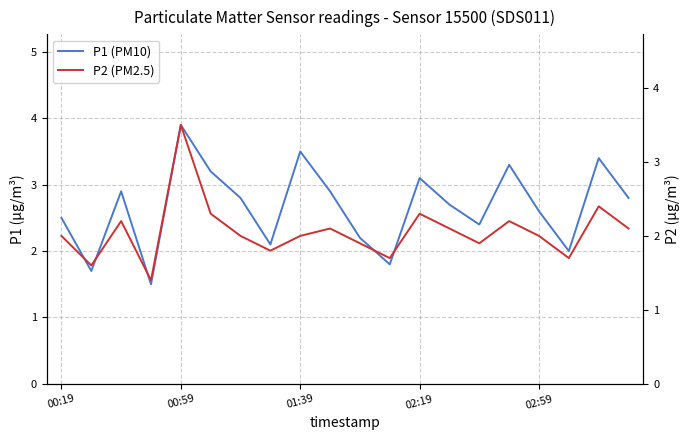

Reading left to right, list all the values displayed in this chart.

P1 (PM10): 2.5	1.7	2.9	1.5	3.9	3.2	2.8	2.1	3.5	2.9	2.2	1.8	3.1	2.7	2.4	3.3	2.6	2.0	3.4	2.8
P2 (PM2.5): 2.0	1.6	2.2	1.4	3.5	2.3	2.0	1.8	2.0	2.1	1.9	1.7	2.3	2.1	1.9	2.2	2.0	1.7	2.4	2.1